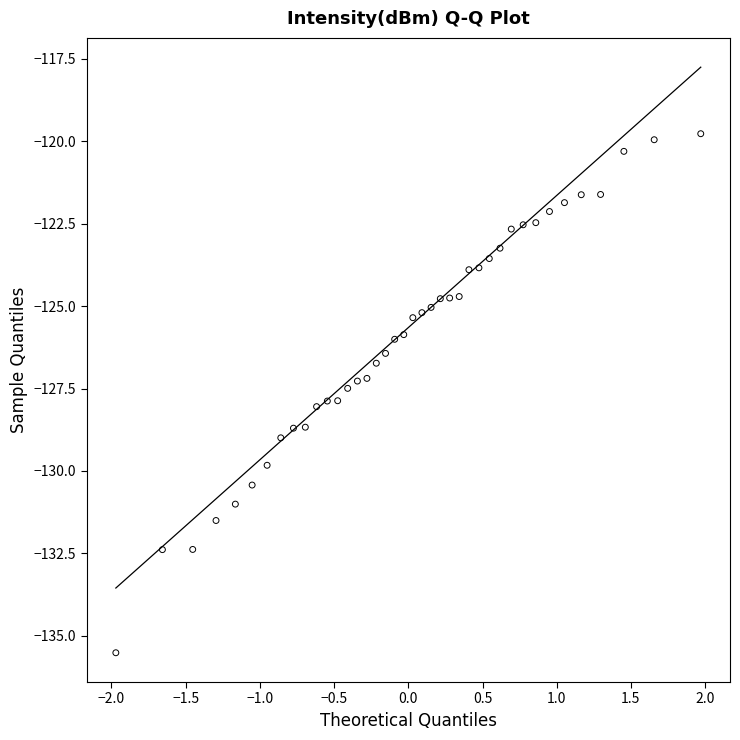

What is the range of X values (max minus min)?

3.9